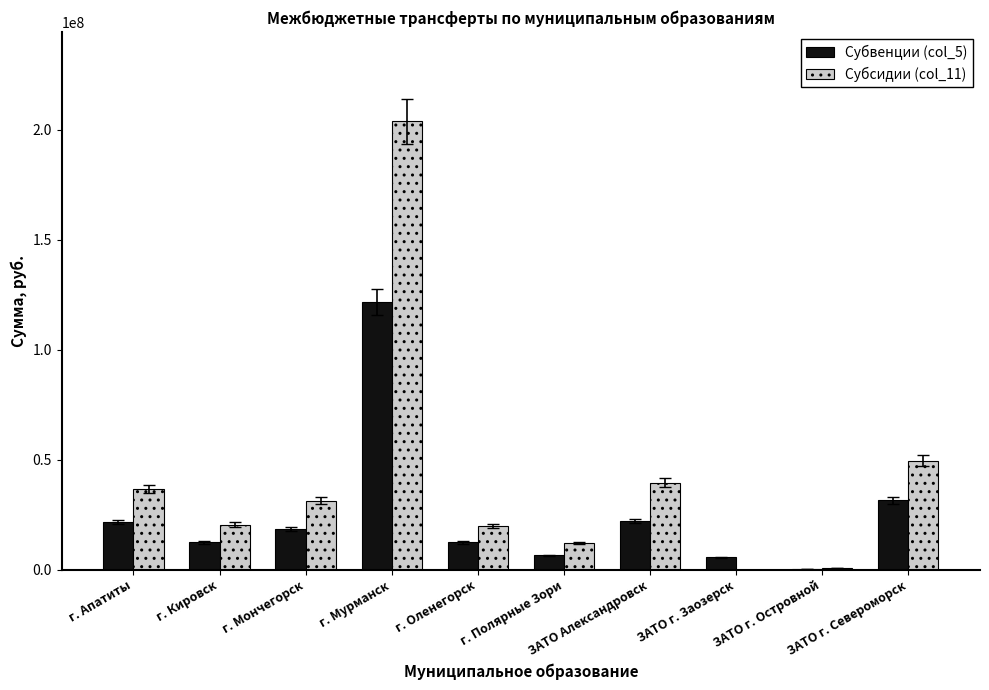

What is the greatest value displayed?

203695600